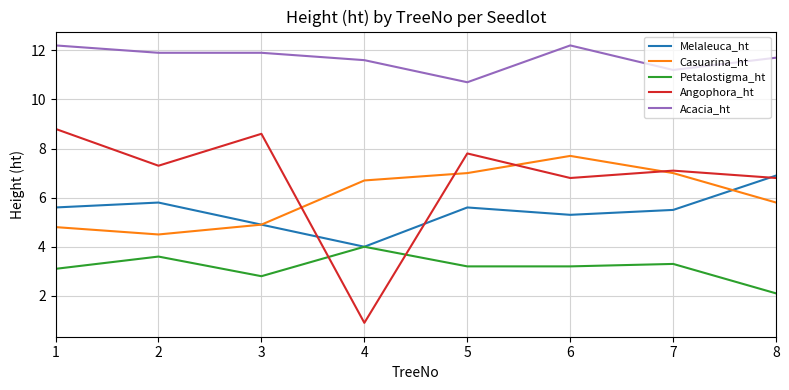

What are all the series names shown in the legend?

Melaleuca_ht, Casuarina_ht, Petalostigma_ht, Angophora_ht, Acacia_ht